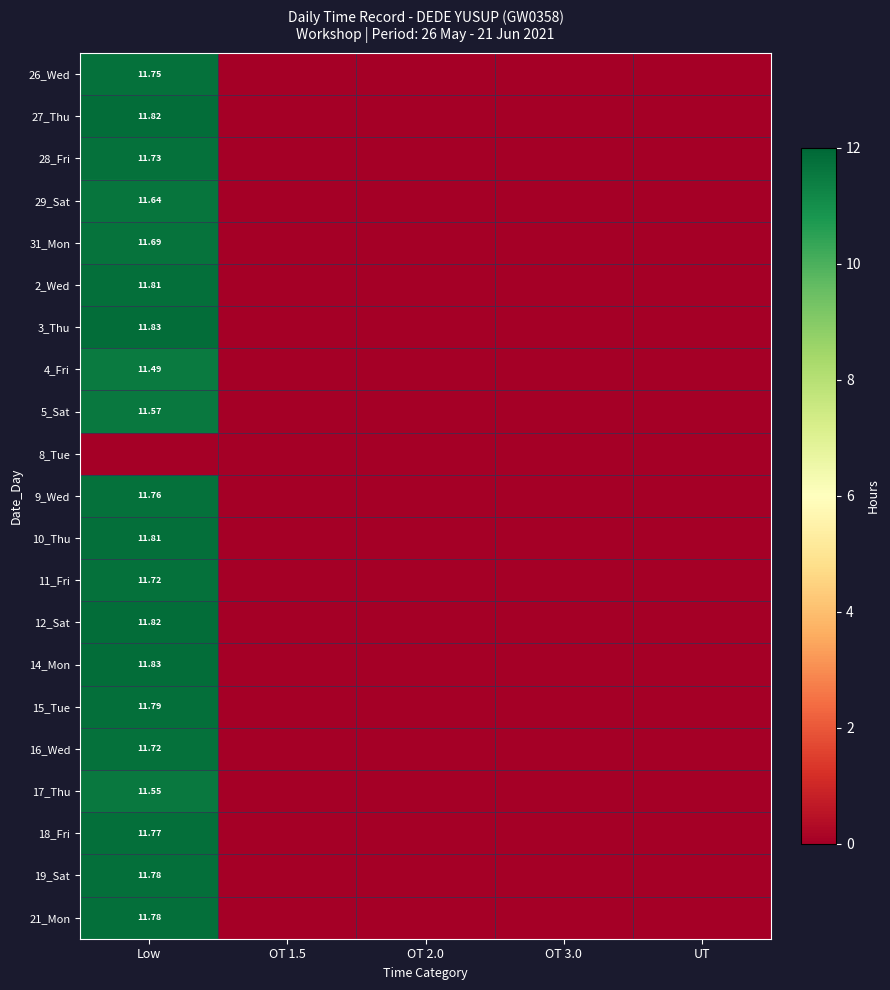

How many positive values does the 4_Fri series have?

1